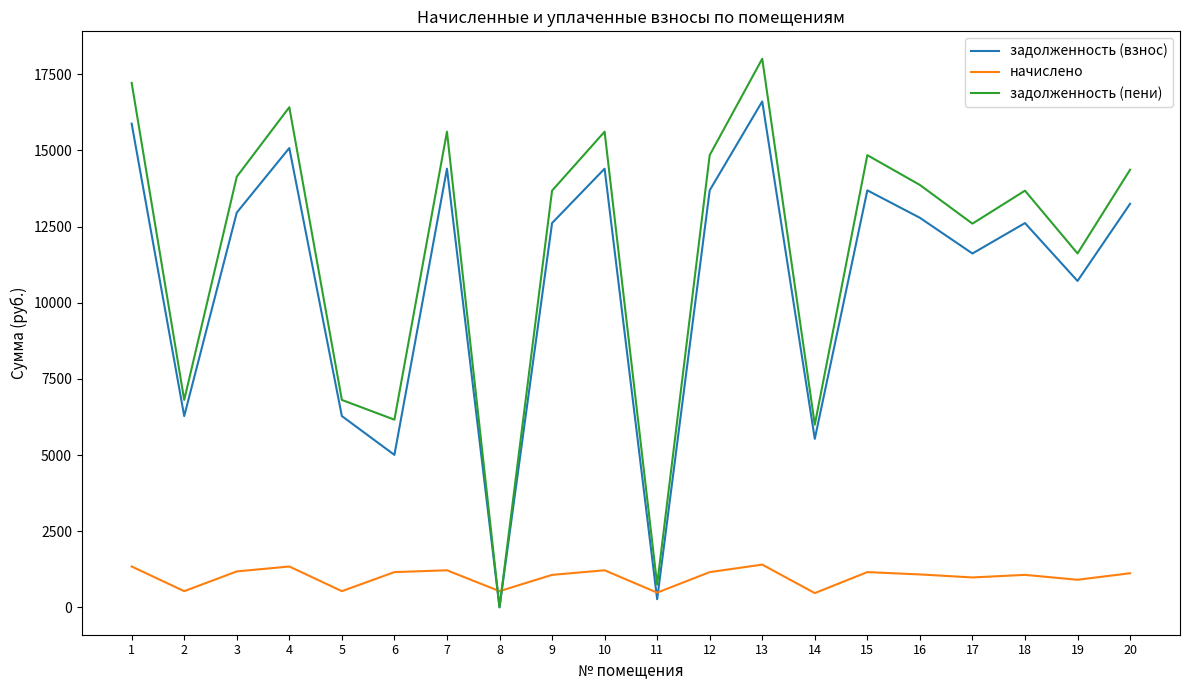

What is the difference between the начислено values at 12 and 16?

76.1